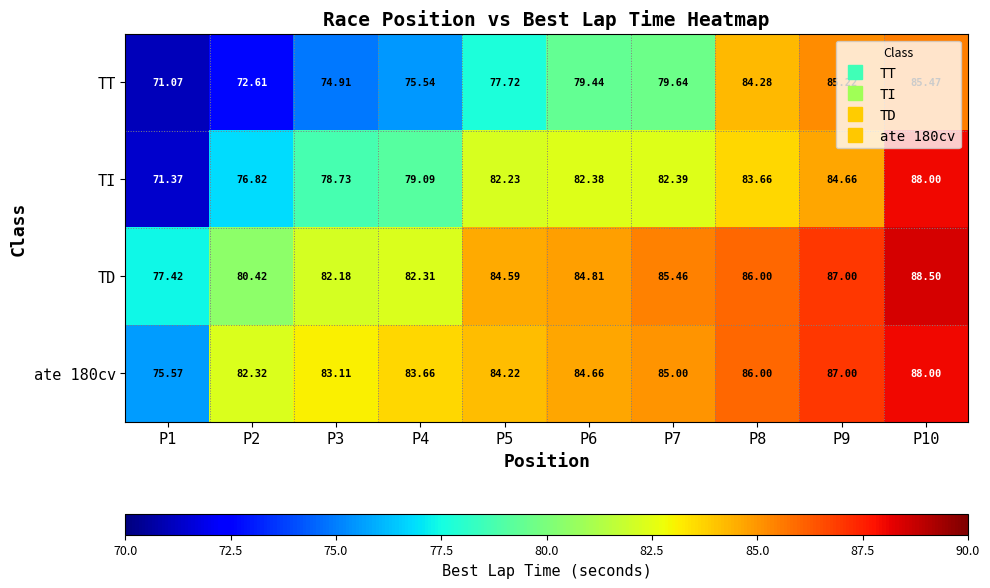

Is the value of TD at P2 greater than the value of TI at P5?

No